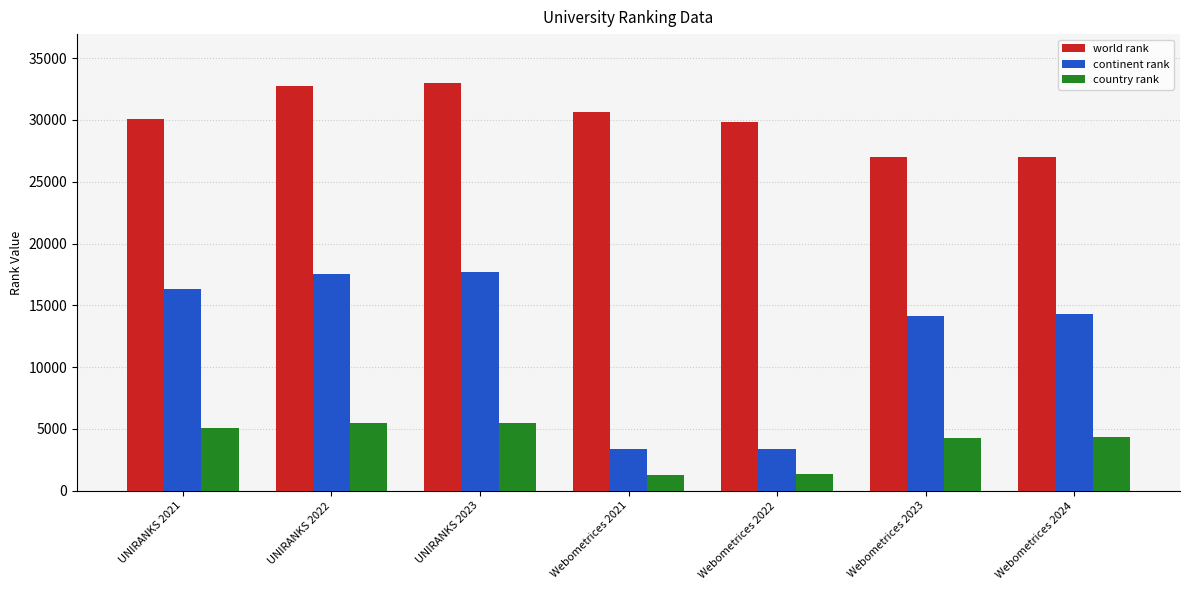

How many bars are there in total?

21